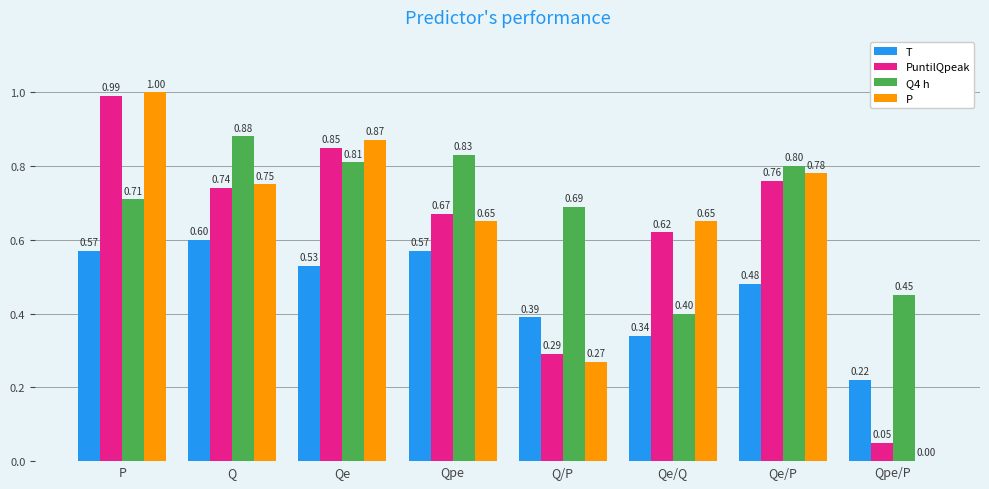

At which label is Q4 h closest to 0?

Qe/Q